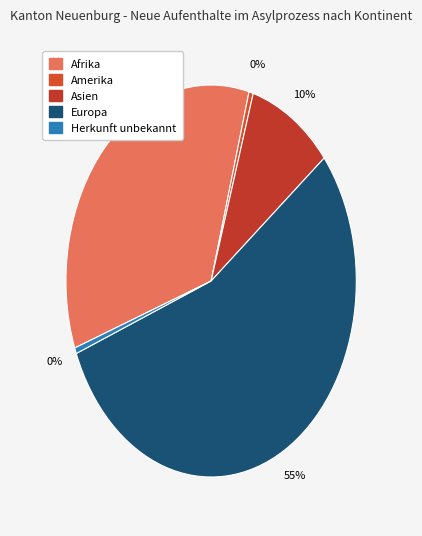

Which category has the biggest portion of the pie?

Europa